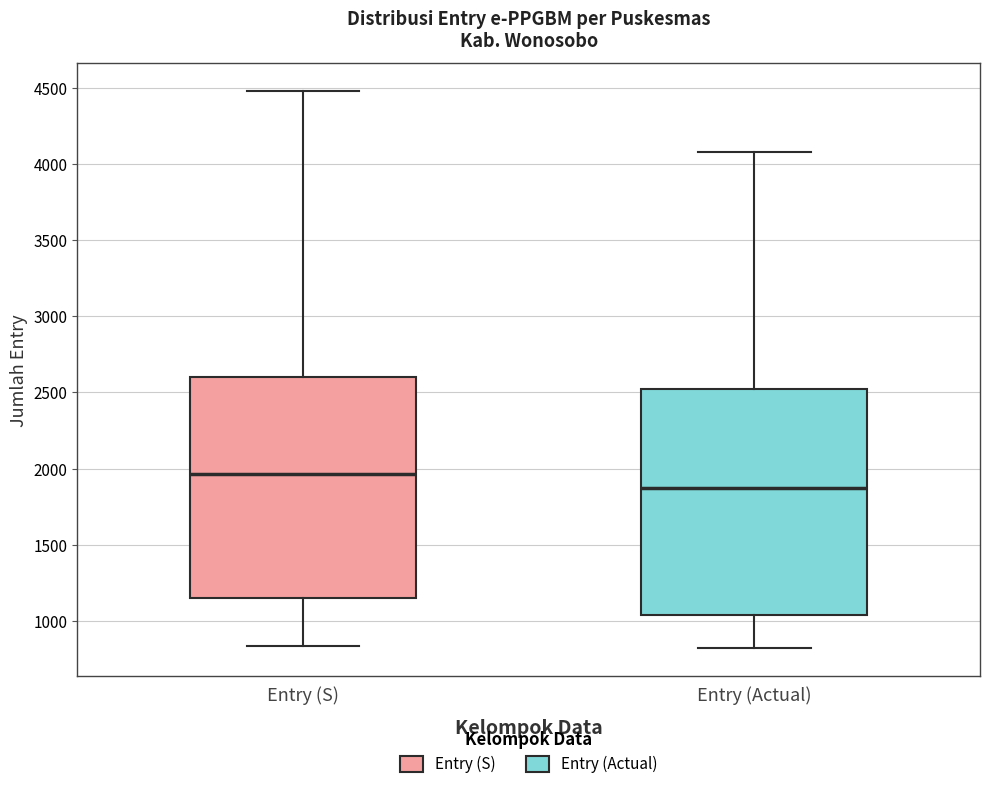

Reading left to right, read every box against the y-axis: the position of its median line, the range the box covers, and the ends of its whiskers. The values are not printed on the chart, so give them approximately, as read against the axis.

Entry (S): median 1950, box 1150 to 2600, whiskers 850 to 4500
Entry (Actual): median 1850, box 1050 to 2500, whiskers 800 to 4100